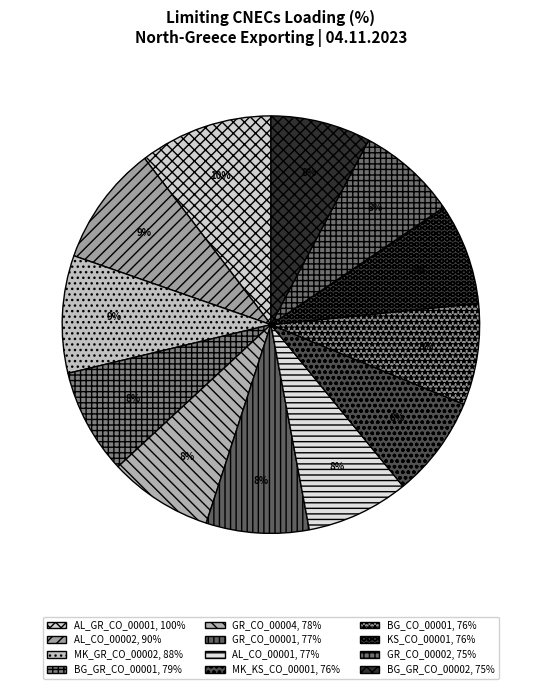

True or false: BG_CO_00001 accounts for 8% of the total.

True